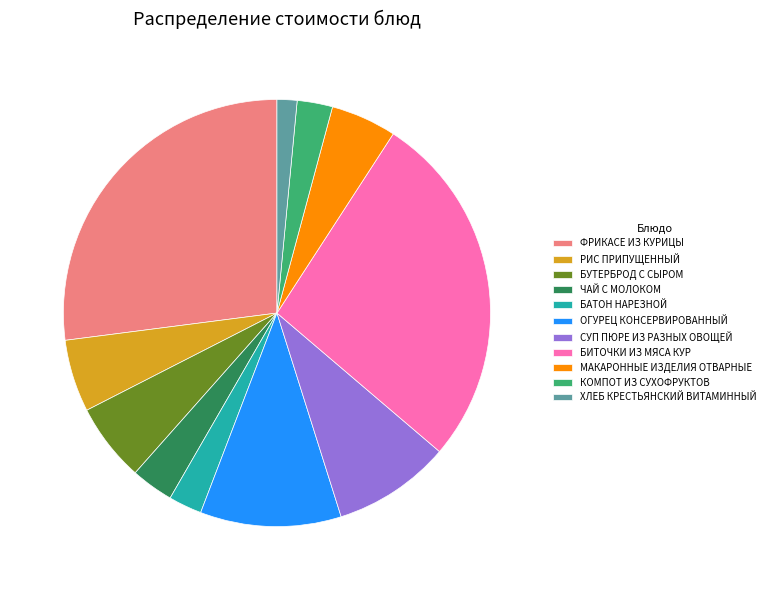

True or false: РИС ПРИПУЩЕННЫЙ accounts for 5% of the total.

True